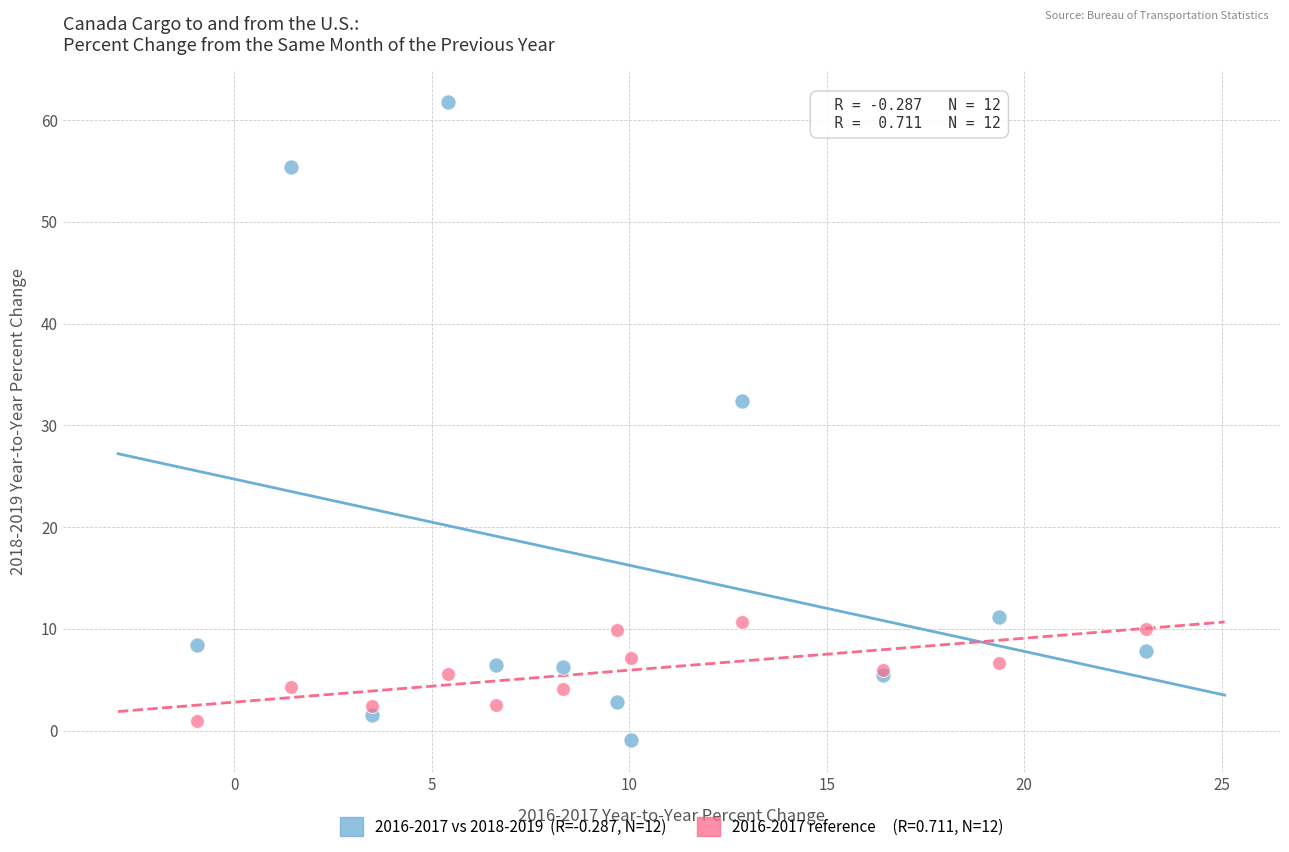

Across all series, what Y value is closest to 30?

32.4